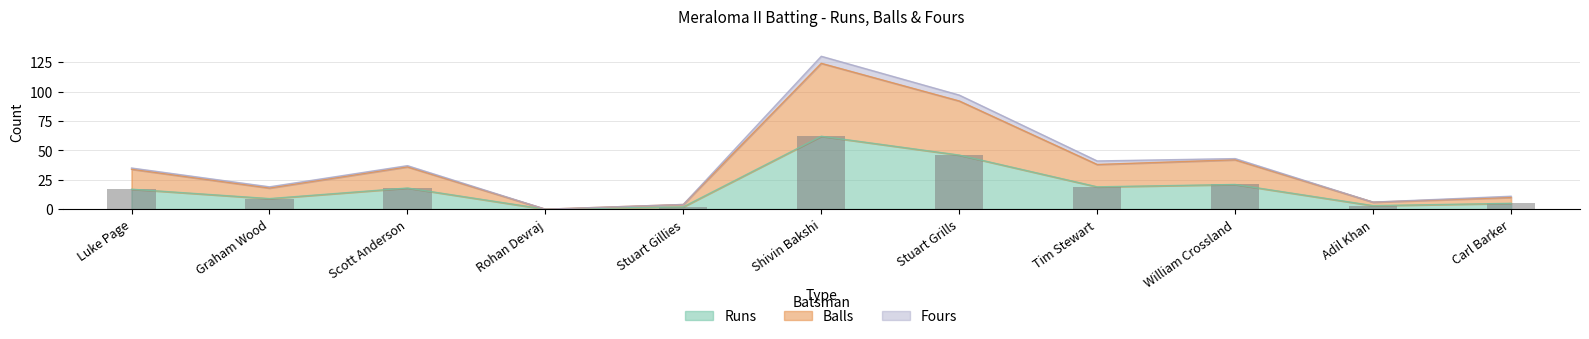

What is the difference between the second highest and minimum values in the Balls series?

92